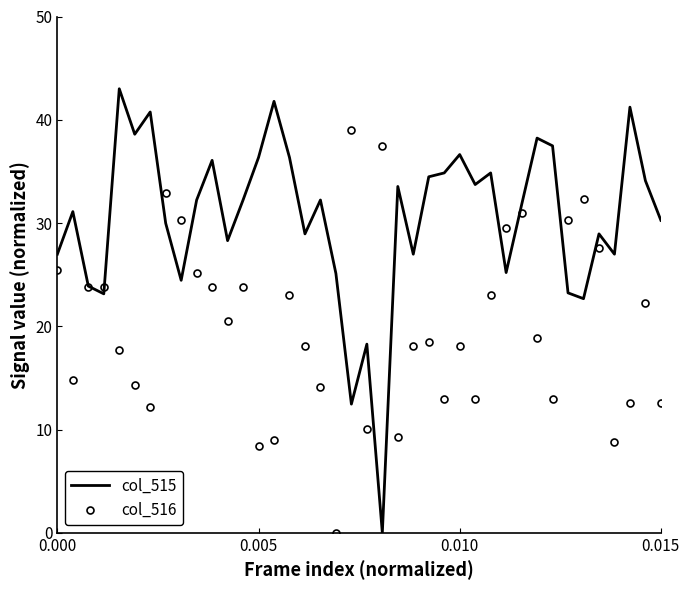

In col_515, how many points are lower than both neighbors (excluding endpoints)?

12